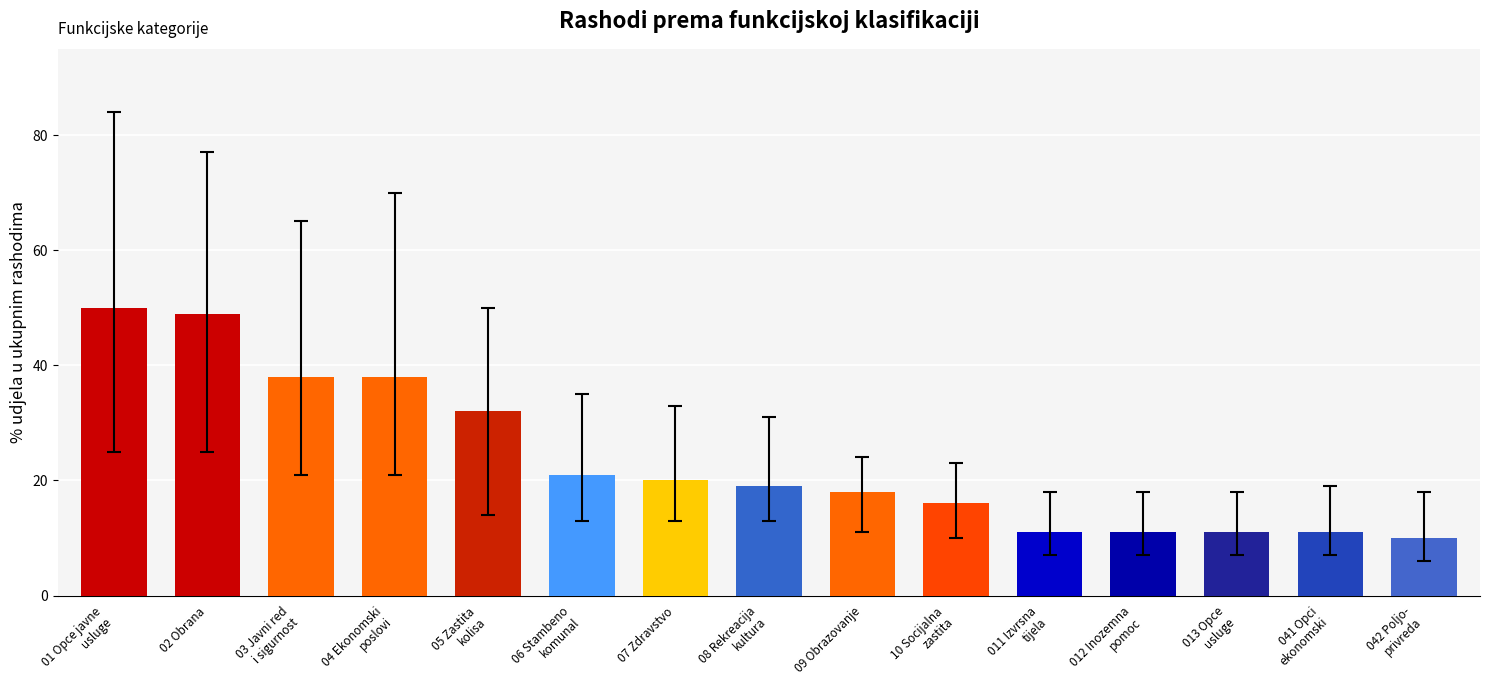

What is the greatest value displayed?

50